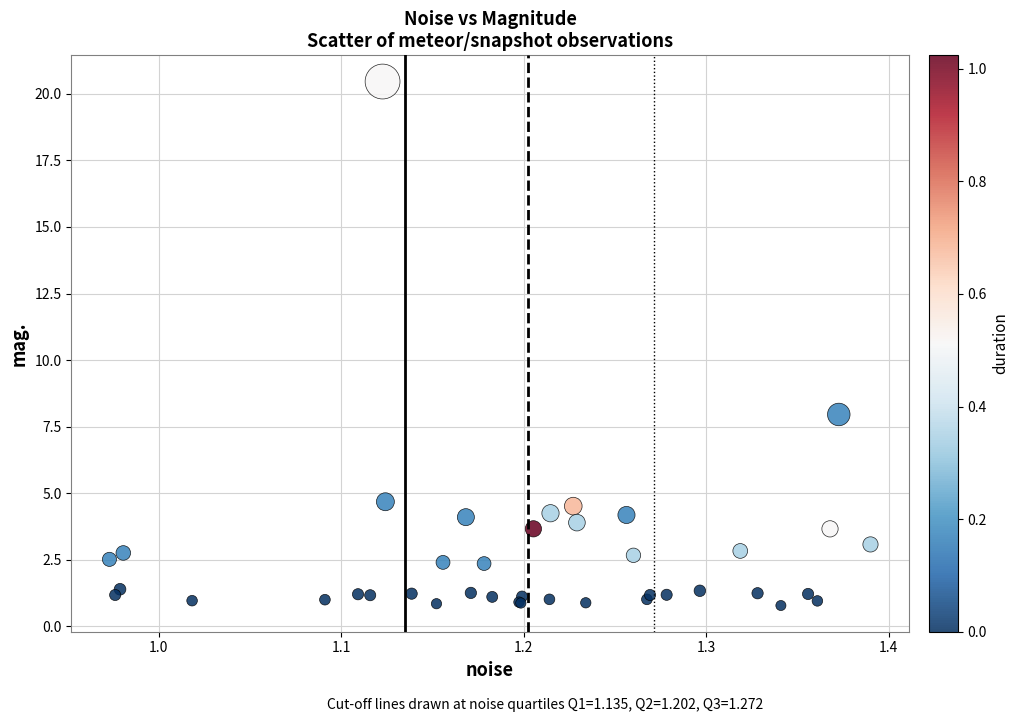

What Y value in the scatter plot is closest to 10?

8.0